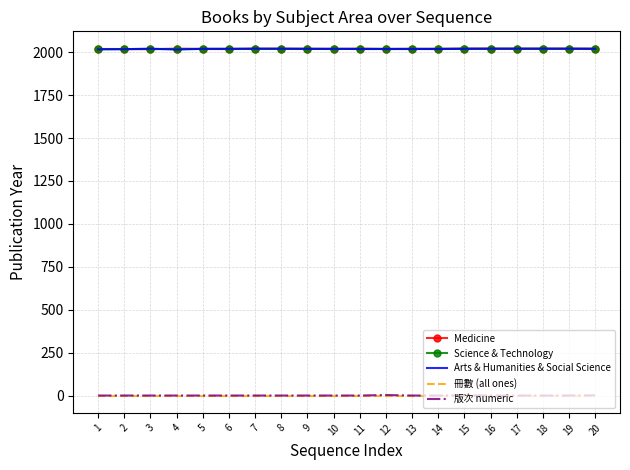

Is the value of 版次 numeric at 3 greater than the value of Medicine at 11?

No